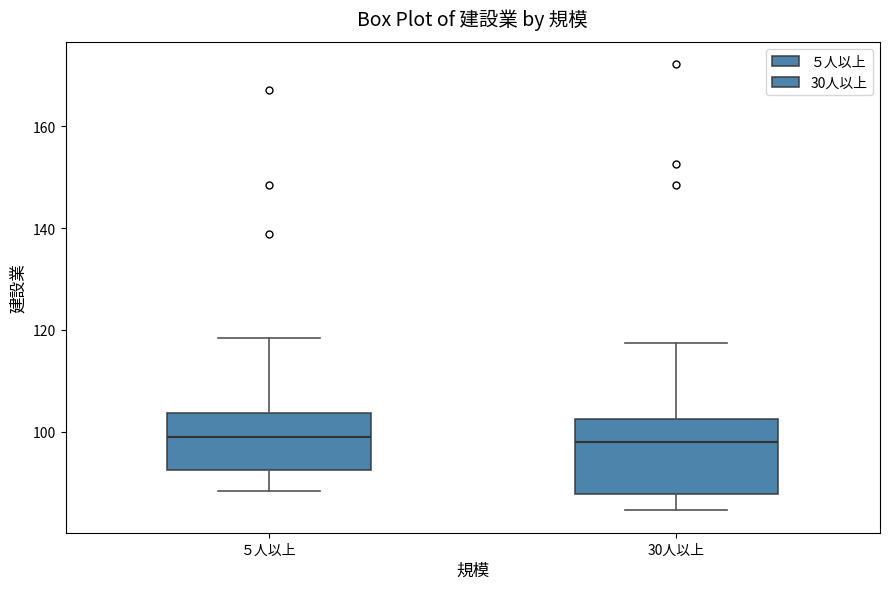

Reading left to right, read every box against the y-axis: the position of its median line, the range the box covers, and the ends of its whiskers. The values are not printed on the chart, so give them approximately, as read against the axis.

５人以上: median 100, box 92 to 104, whiskers 88 to 118
30人以上: median 98, box 88 to 102, whiskers 84 to 118